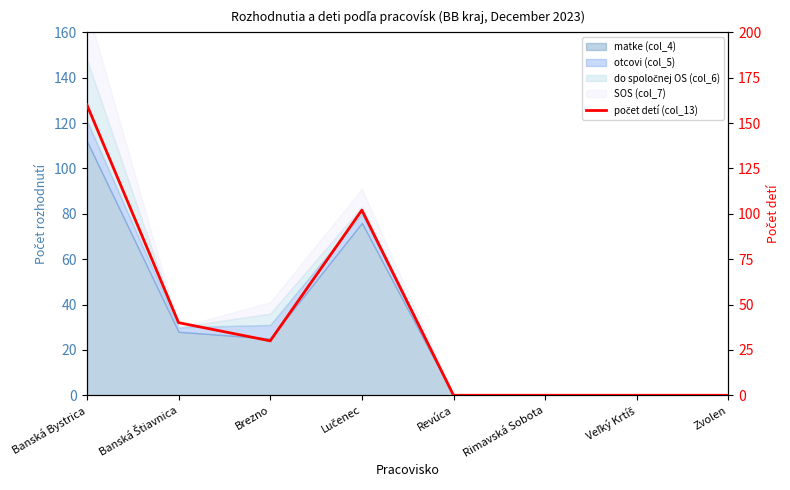

The chart shows a value of 102 at Lučenec. True or false?

True